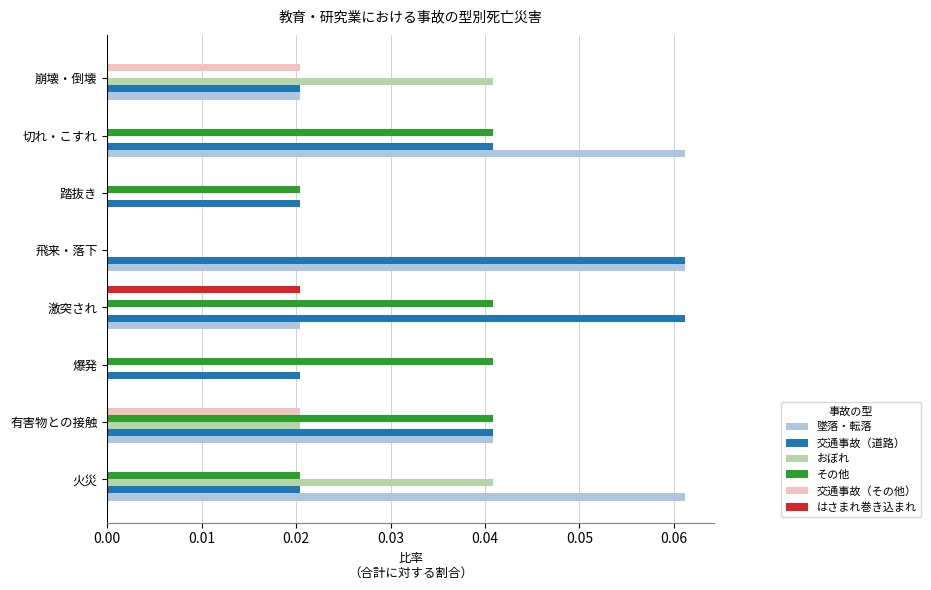

How many series are shown in this chart?

6